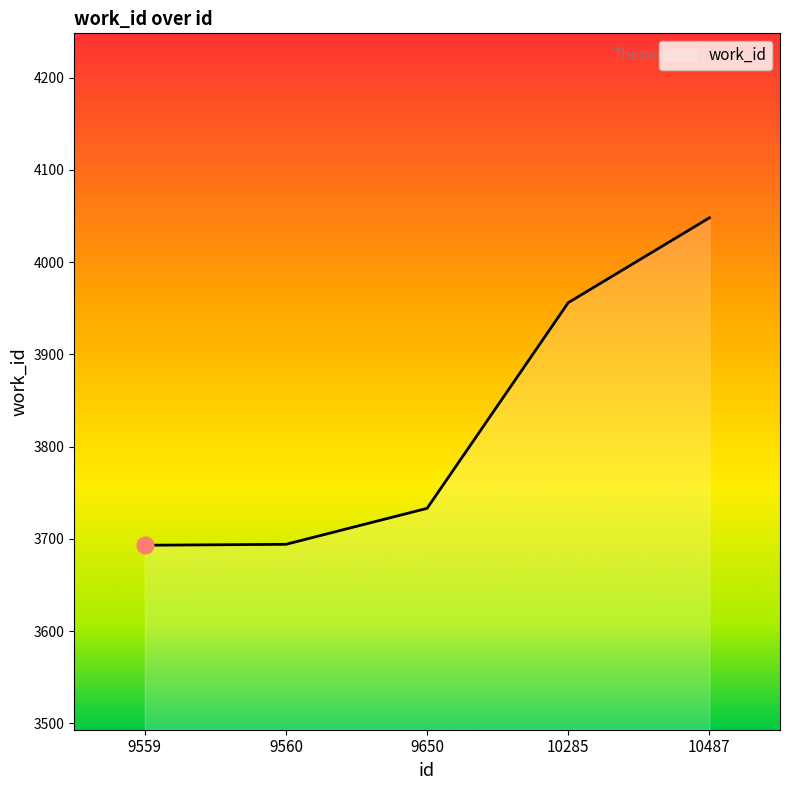

At which label is the value closest to 3870?

10285